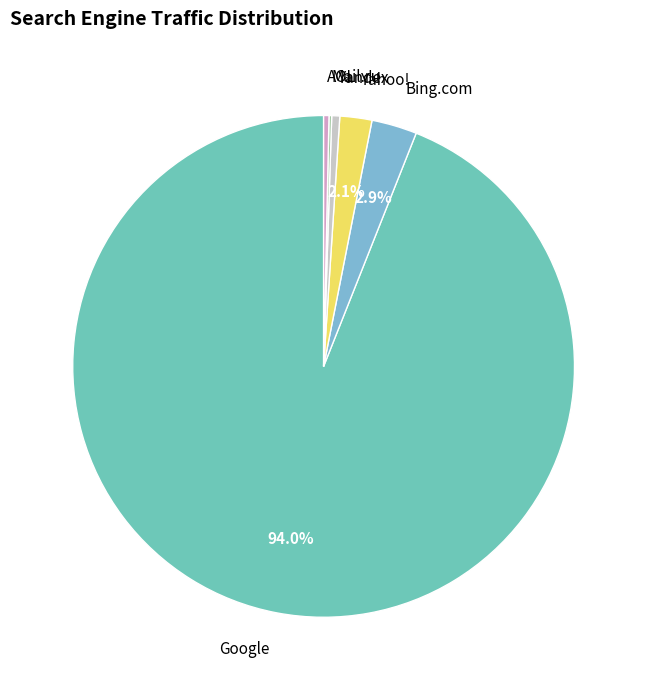

What is the largest slice in the pie chart?

Google